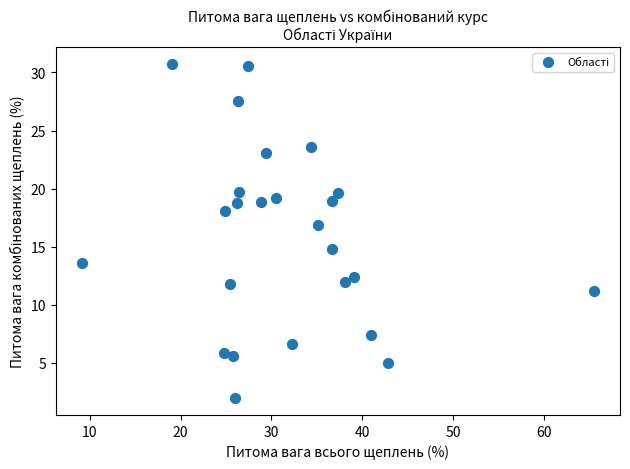

What is the range of X values (max minus min)?

56.5